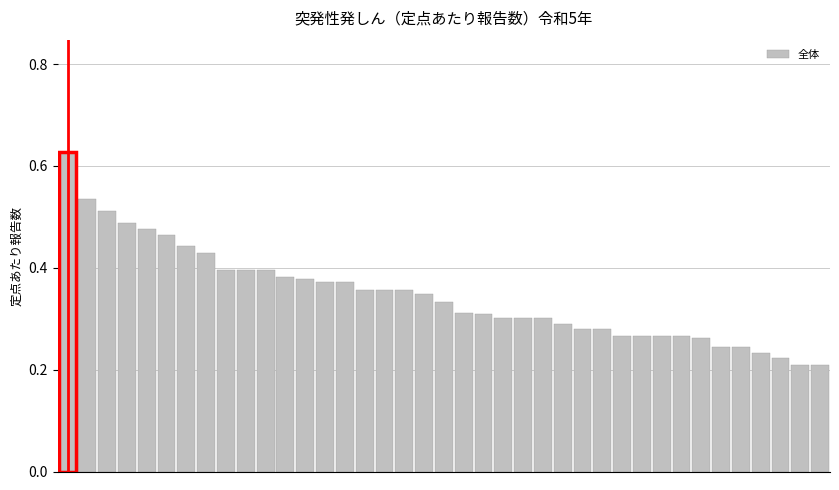

Reading left to right, extract all data points from this chart.

0=0.6	1=0.5	2=0.5	3=0.5	4=0.5	5=0.5	6=0.4	7=0.4	8=0.4	9=0.4	10=0.4	11=0.4	12=0.4	13=0.4	14=0.4	15=0.4	16=0.4	17=0.4	18=0.3	19=0.3	20=0.3	21=0.3	22=0.3	23=0.3	24=0.3	25=0.3	26=0.3	27=0.3	28=0.3	29=0.3	30=0.3	31=0.3	32=0.3	33=0.2	34=0.2	35=0.2	36=0.2	37=0.2	38=0.2